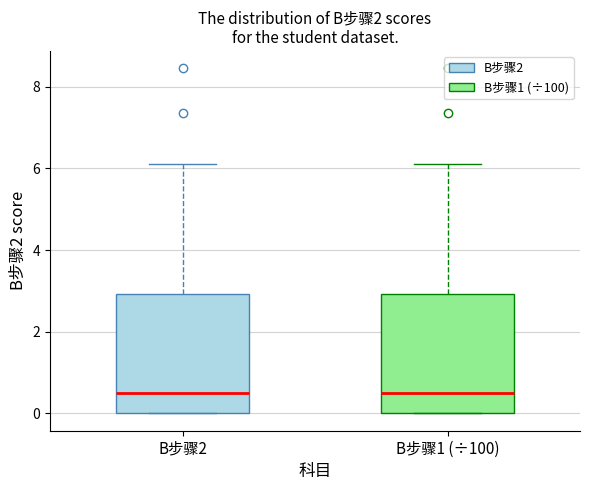

Where is the lower edge of the box for B步骤2 on the y-axis? The values are not printed on the chart, so give them approximately, as read against the axis.

0.0